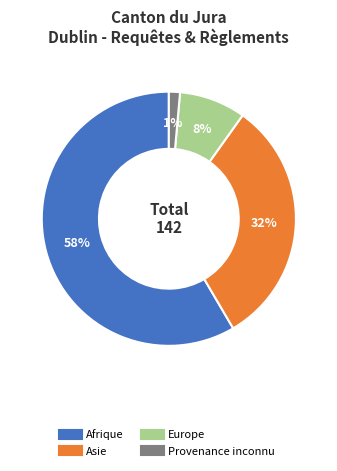

How many slices are in this pie chart?

4